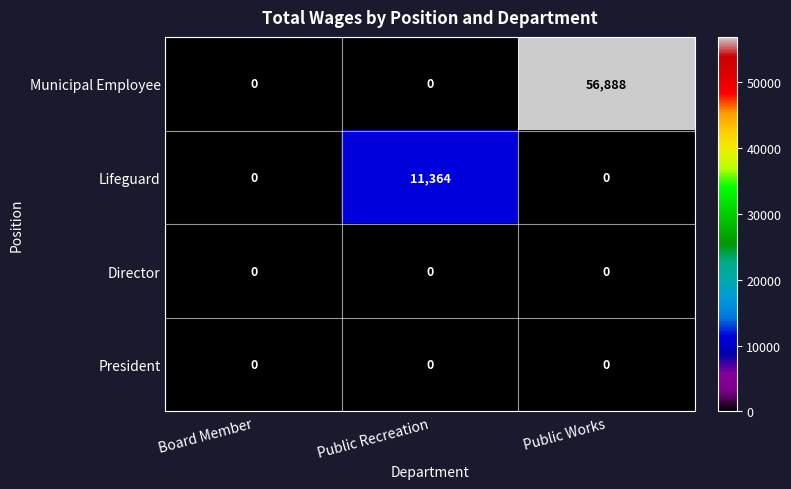

Which series has the largest range (max minus min)?

Municipal Employee